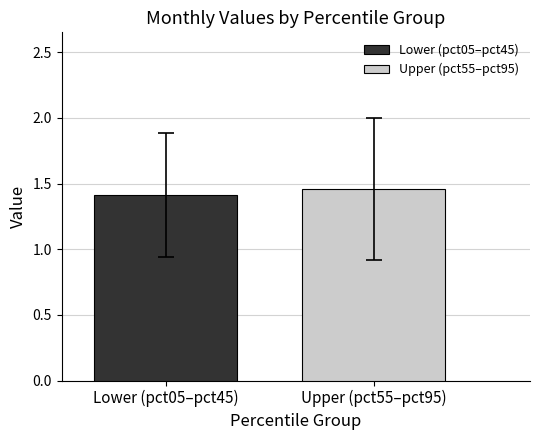

What is the minimum value for Lower (pct05–pct45)?

1.4